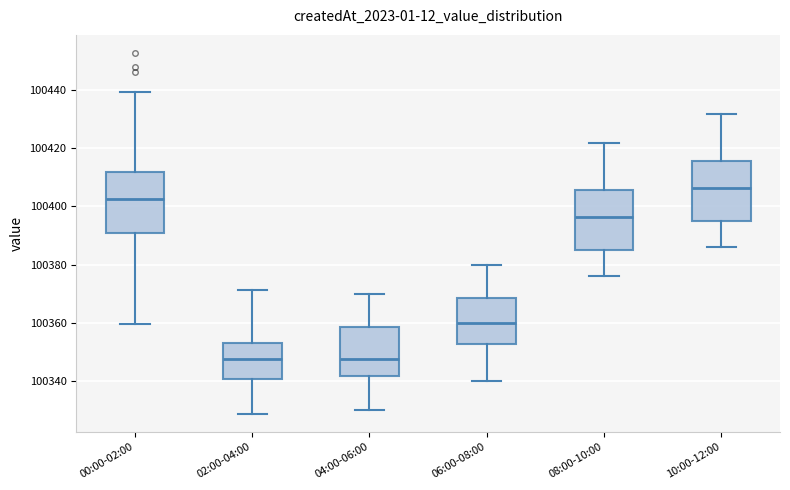

Reading left to right, transcribe this box plot: for each box, give where its median line is, the range the box spans, and where its two whiskers end, as read against the y-axis. The values are not printed on the chart, so give them approximately, as read against the axis.

00:00-02:00: median 100402, box 100390 to 100412, whiskers 100360 to 100440
02:00-04:00: median 100348, box 100340 to 100352, whiskers 100328 to 100372
04:00-06:00: median 100348, box 100342 to 100358, whiskers 100330 to 100370
06:00-08:00: median 100360, box 100352 to 100368, whiskers 100340 to 100380
08:00-10:00: median 100396, box 100386 to 100406, whiskers 100376 to 100422
10:00-12:00: median 100406, box 100396 to 100416, whiskers 100386 to 100432